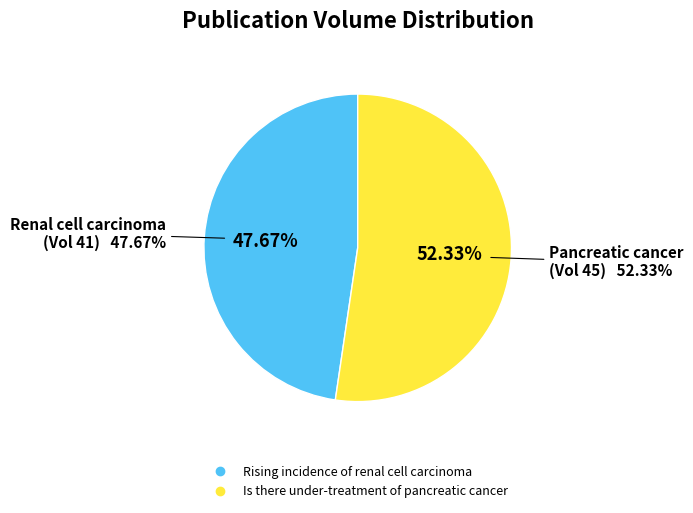

Is there any slice that represents more than half of the pie?

Yes